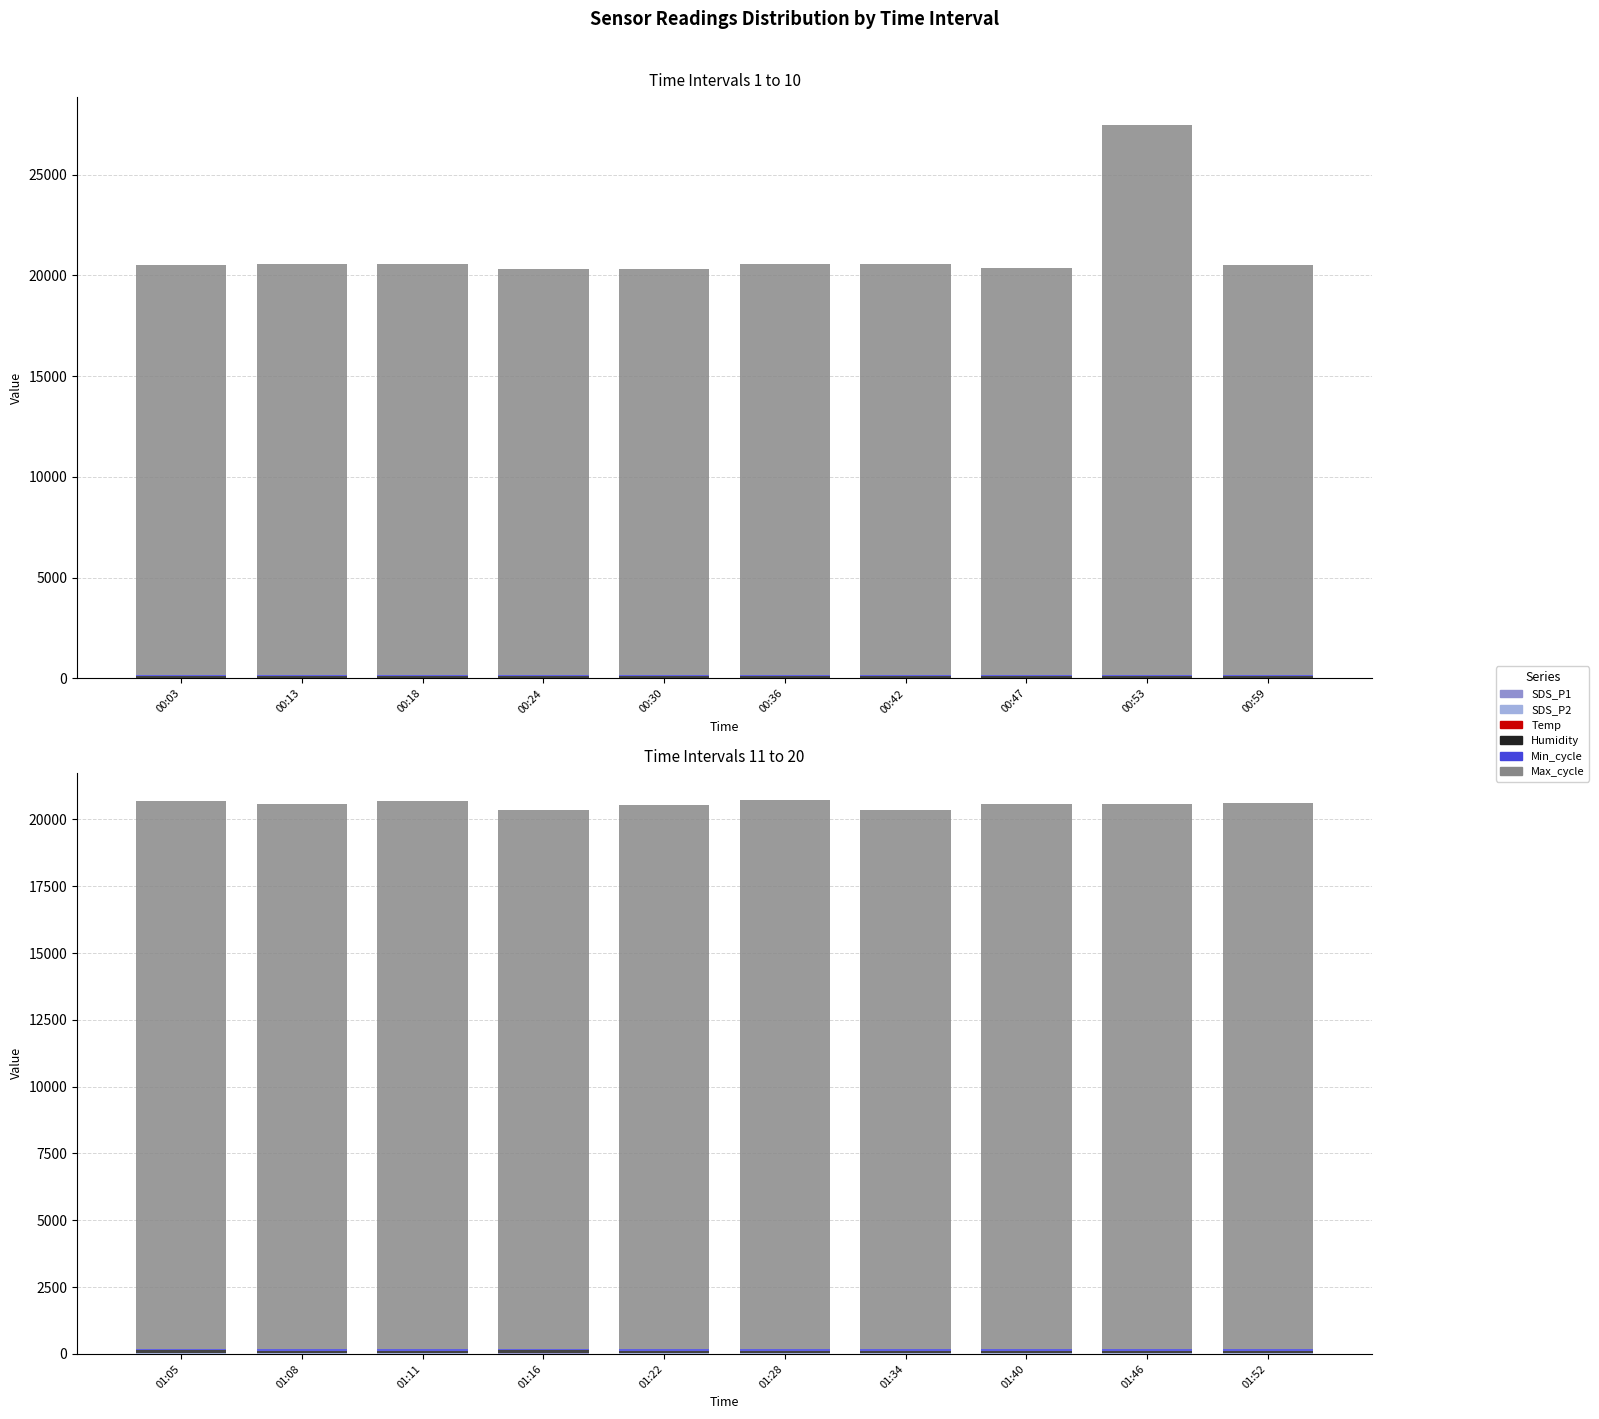

Where does the Max_cycle series first go above 20408?

01:05